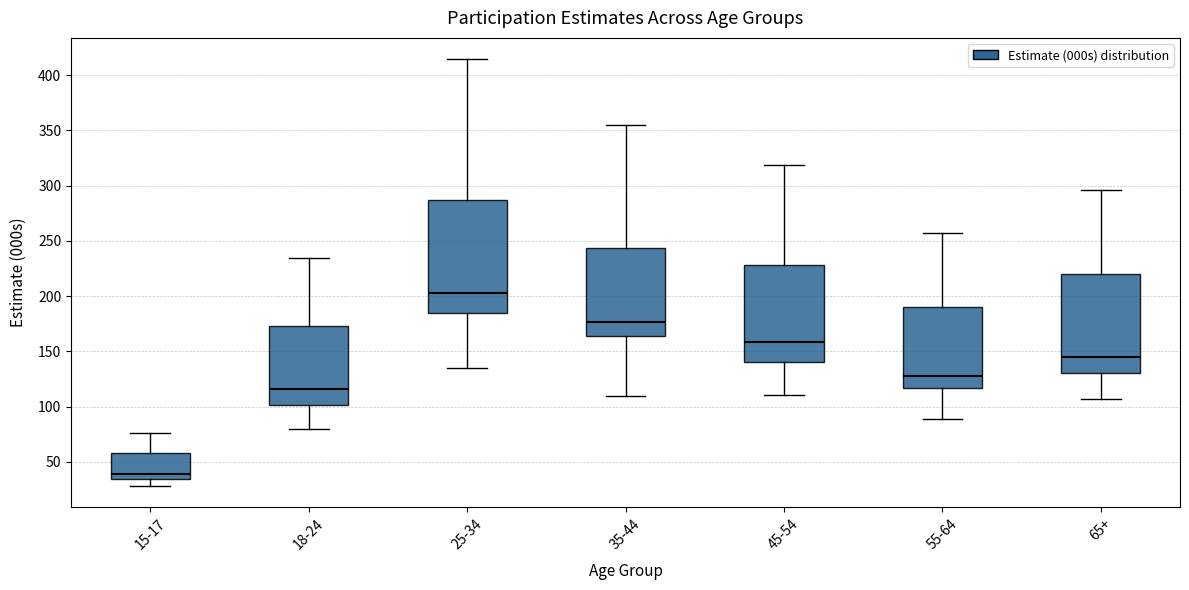

Which box has the lowest median line?

15-17